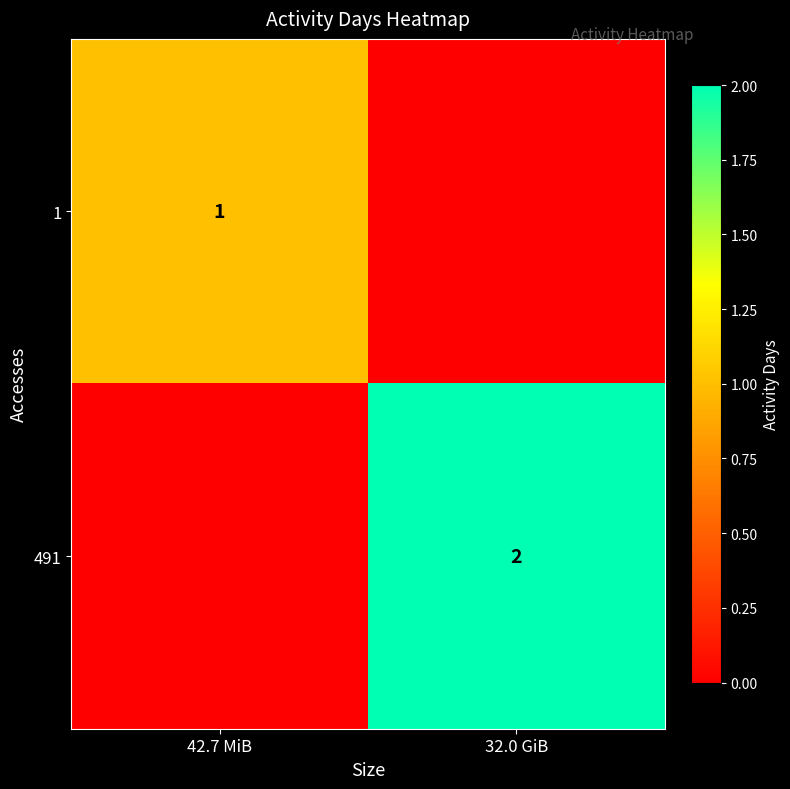

True or false: 491 has a value of 2 at 32.0 GiB.

True